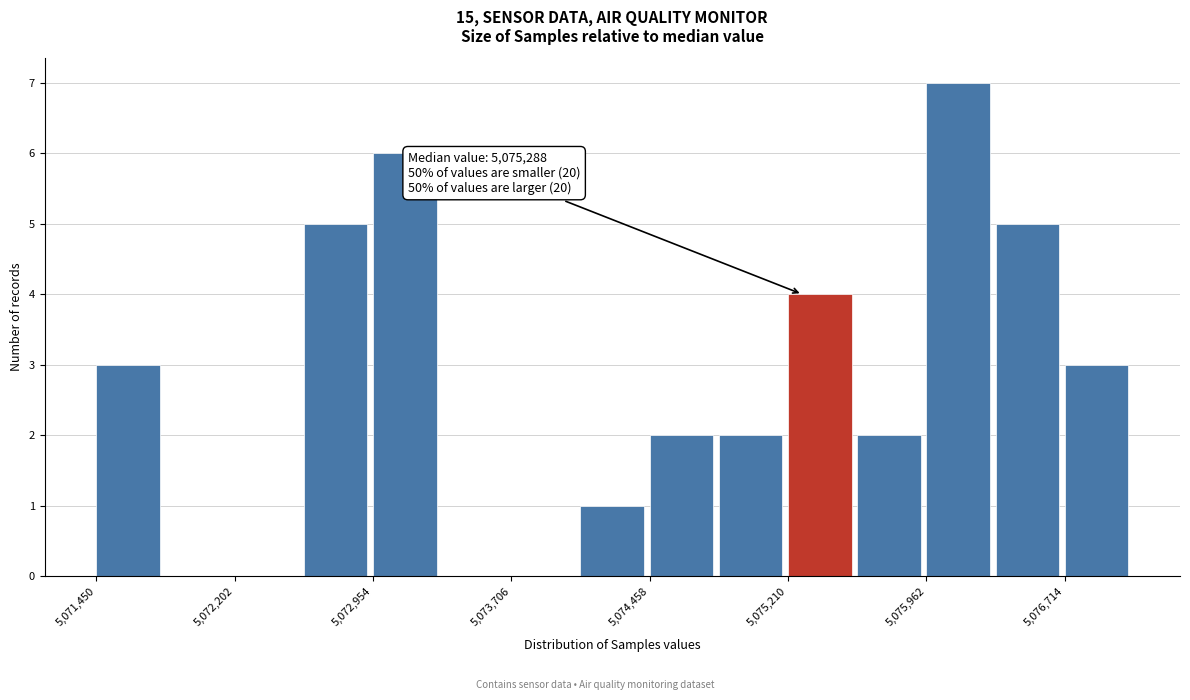

Around what value on the x-axis is the tallest bar? Give the approximate position of its centre, as read against the axis.

5076100